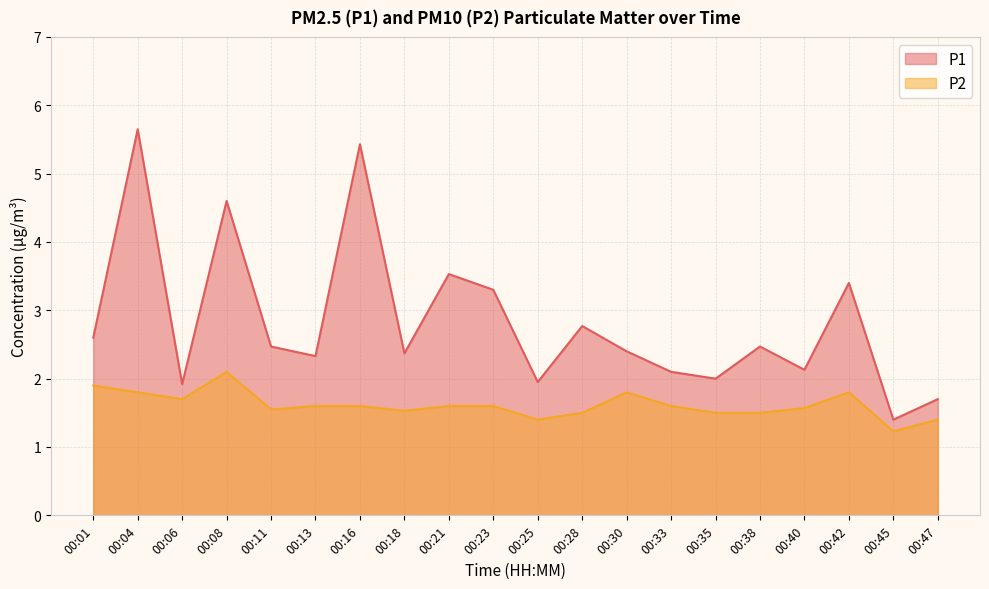

What is the highest value of the P1 series?

5.7